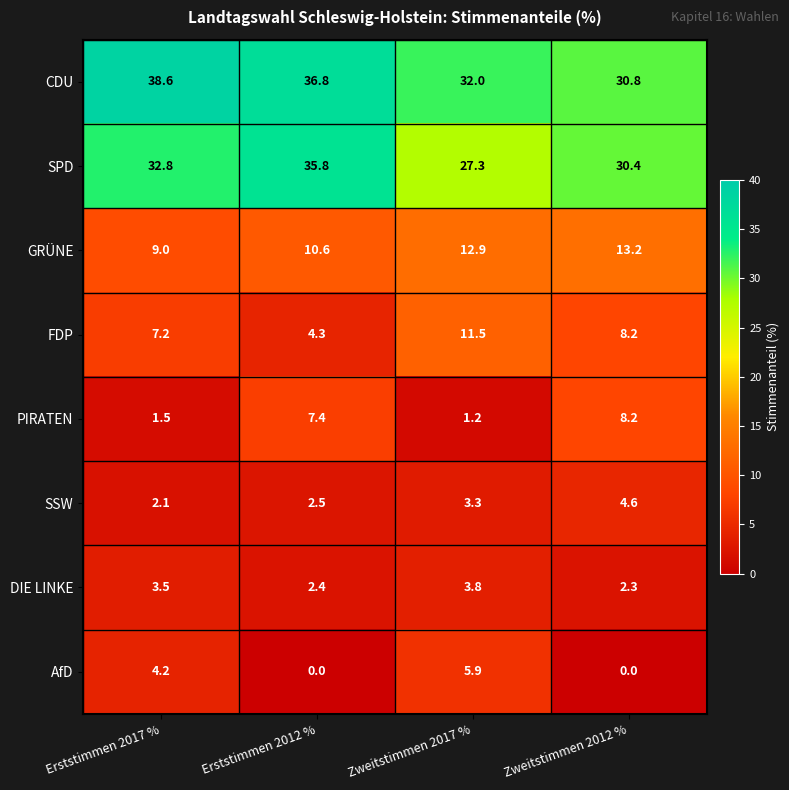

Rank the series by their maximum value, from lowest to highest.

DIE LINKE, SSW, AfD, PIRATEN, FDP, GRÜNE, SPD, CDU